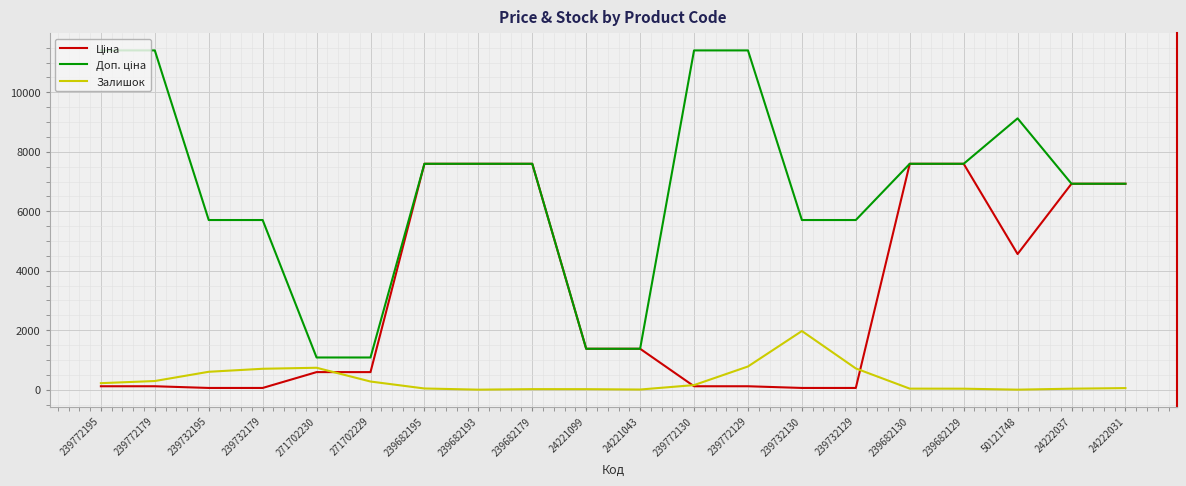

Is it true that Залишок equals 17.0 at 239682179?

True